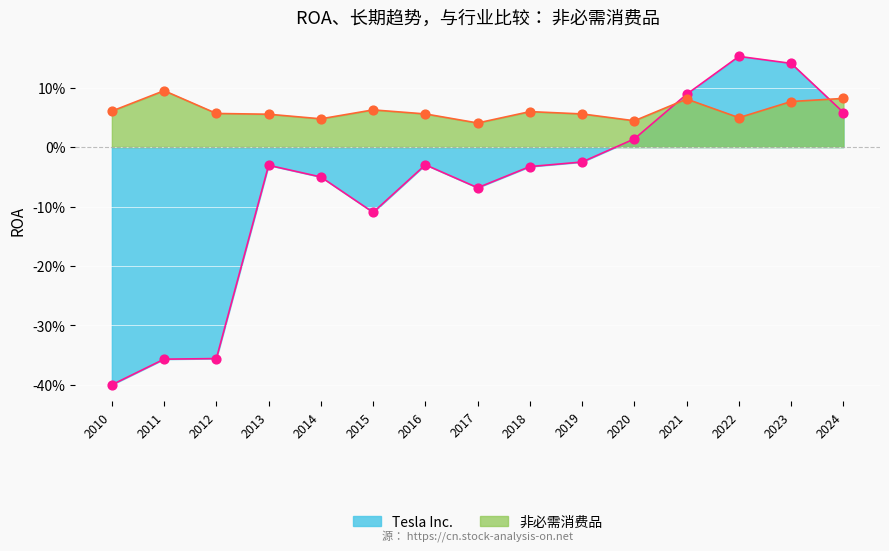

Which series has the largest Y range (max minus min)?

Tesla Inc.